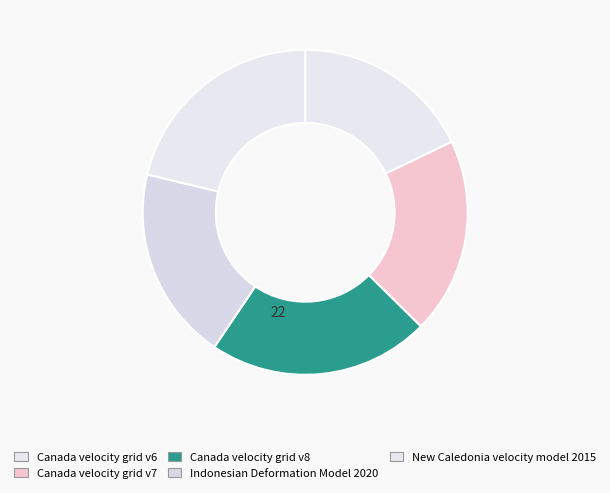

How many segments does this pie chart have?

5